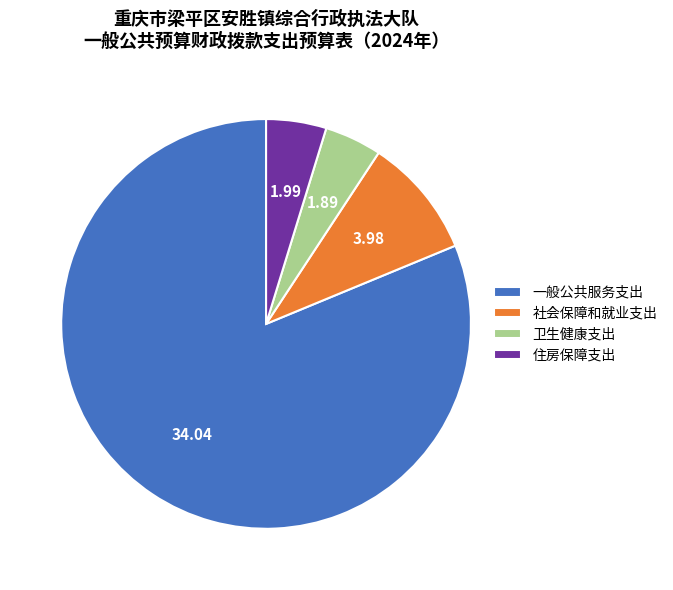

Which slice is the largest?

一般公共服务支出